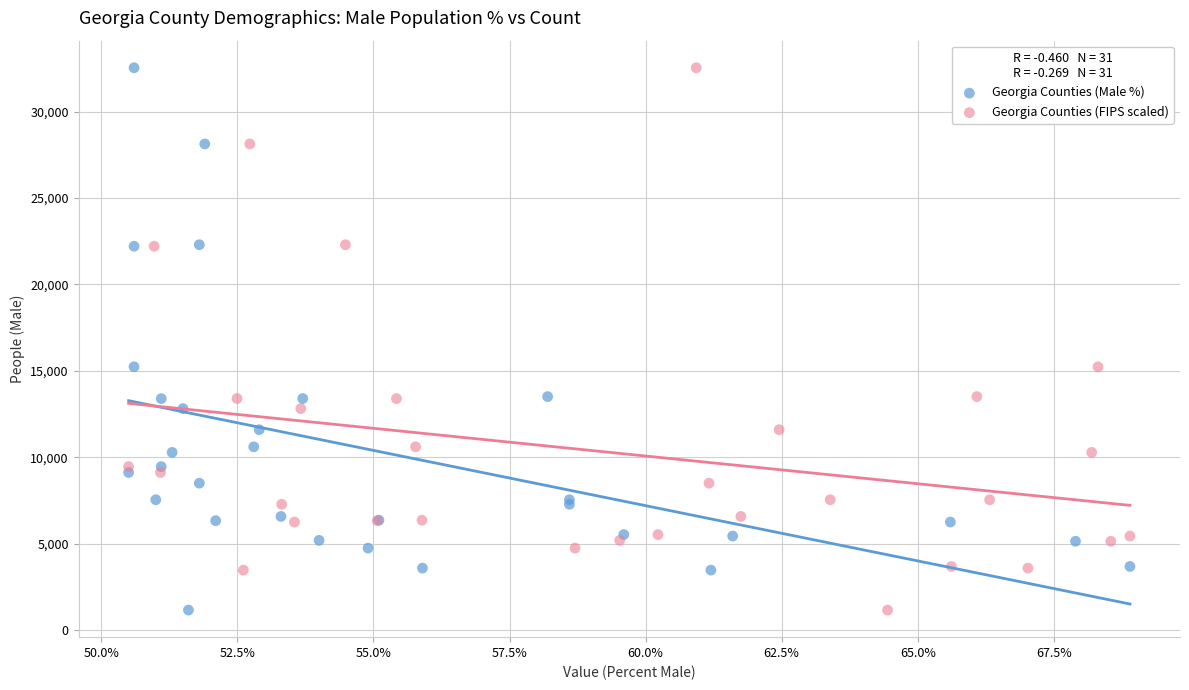

What are all the series names shown in the legend?

Georgia Counties (Male %), Georgia Counties (FIPS scaled)